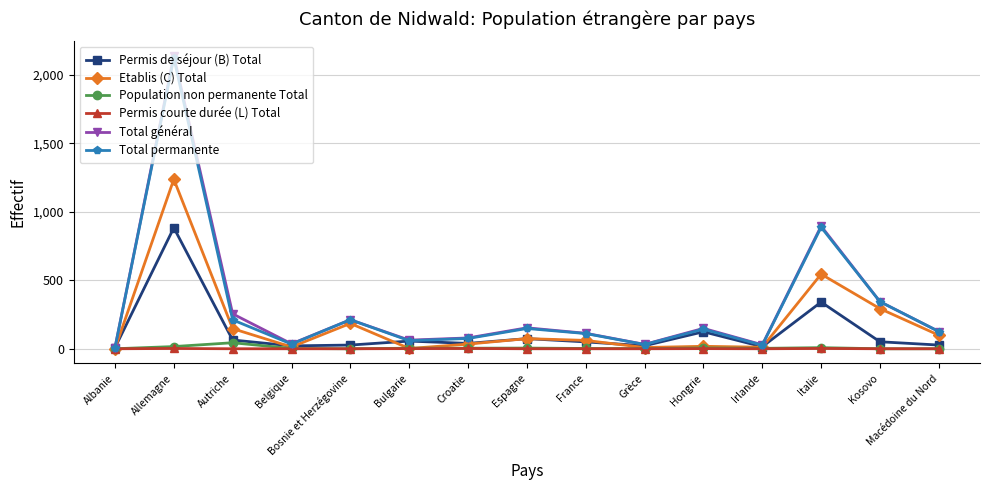

What is the greatest value displayed?

2140